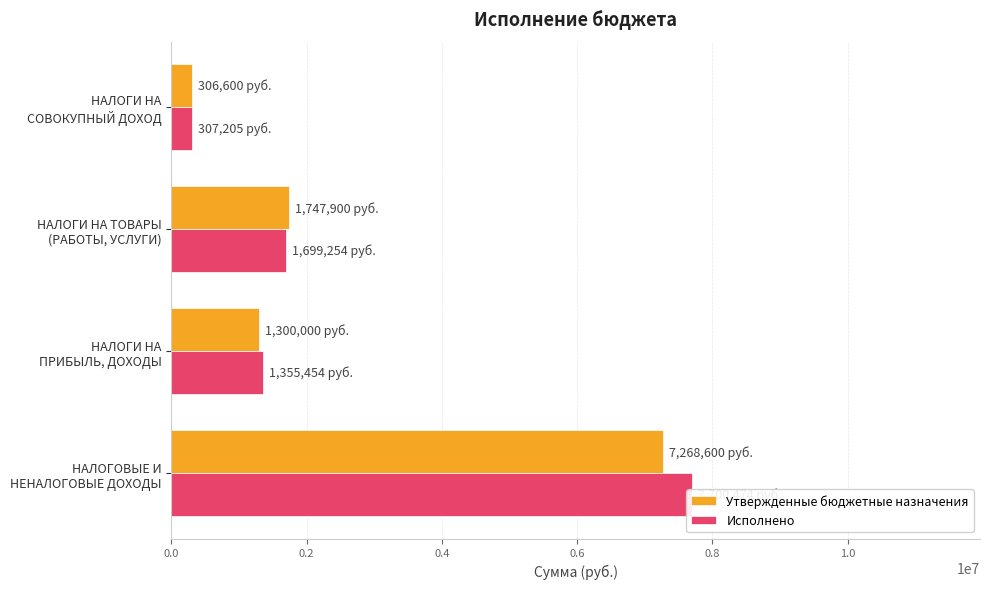

What is the difference between the Утвержденные бюджетные назначения values at НАЛОГОВЫЕ И НЕНАЛОГОВЫЕ ДОХОДЫ and НАЛОГИ НА СОВОКУПНЫЙ ДОХОД?

6962000.0